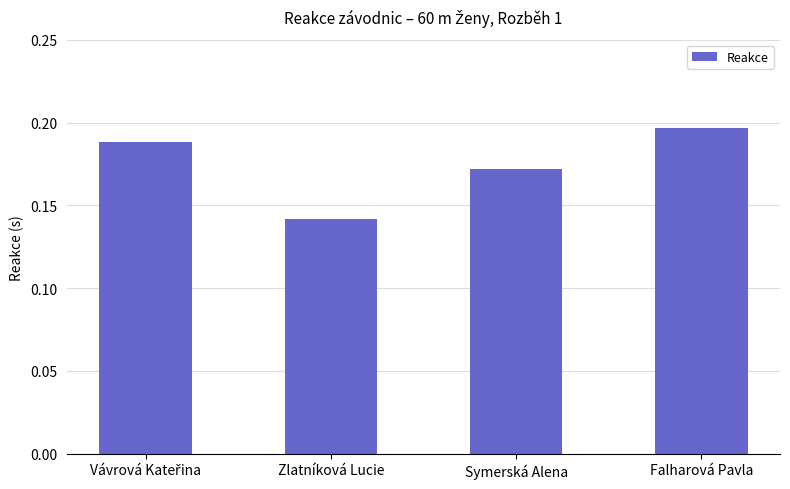

Which category has the lowest value across all series?

Zlatníková Lucie